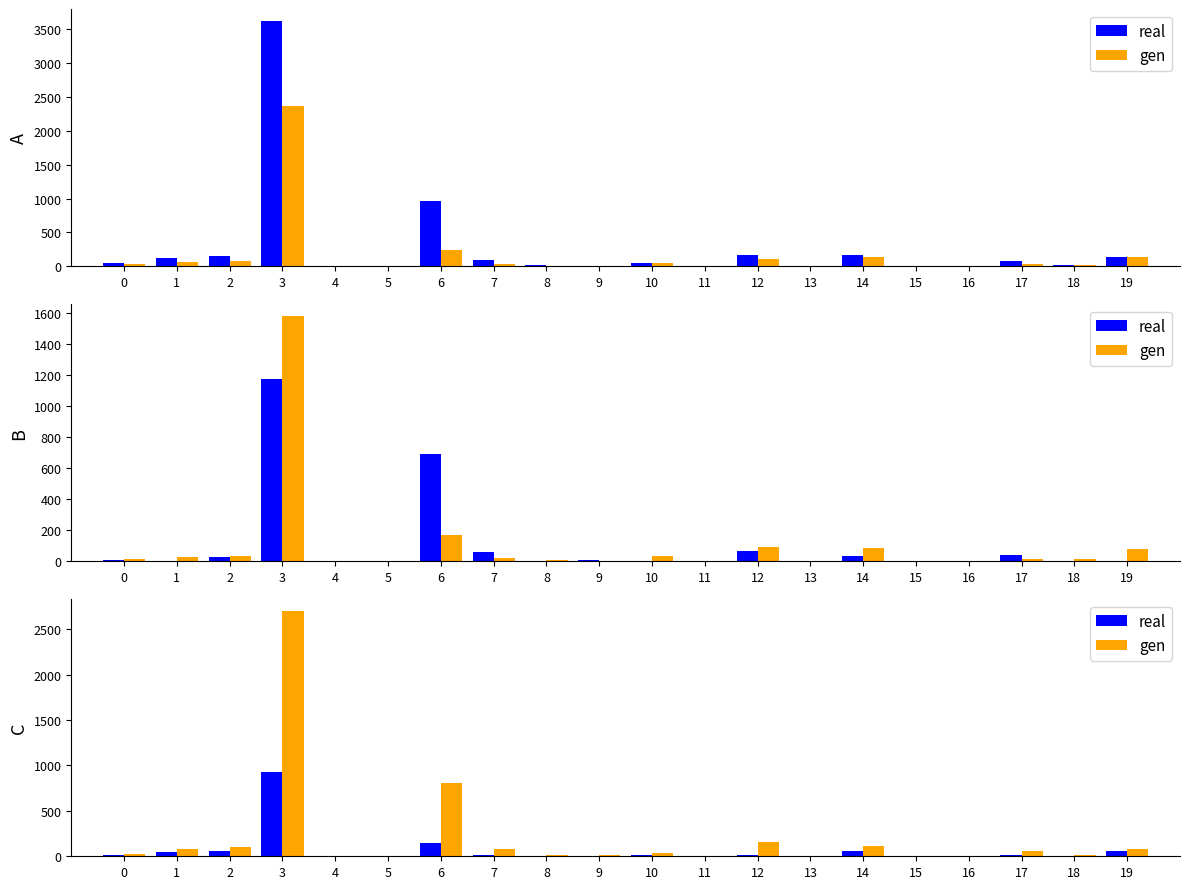

Reading right to left, extract all data points from this chart.

real: 19=57	18=7	17=18	16=6	15=0	14=58	13=2	12=18	11=0	10=14	9=0	8=4	7=14	6=150	5=1	4=3	3=925	2=54	1=42	0=15
gen: 19=83	18=19	17=55	16=4	15=2	14=116	13=1	12=154	11=2	10=40	9=9	8=11	7=79	6=810	5=2	4=1	3=2696	2=100	1=80	0=29